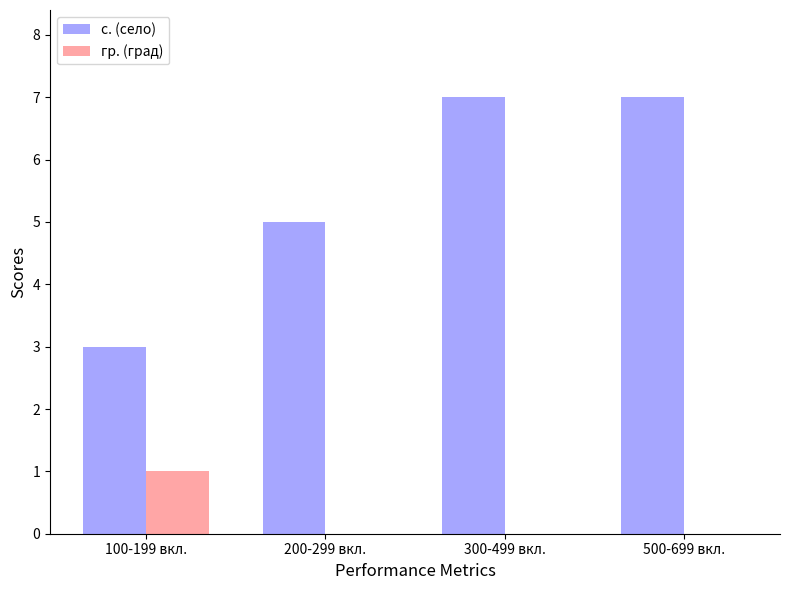

The value of с. (село) at 100-199 вкл. is 5. True or false?

False